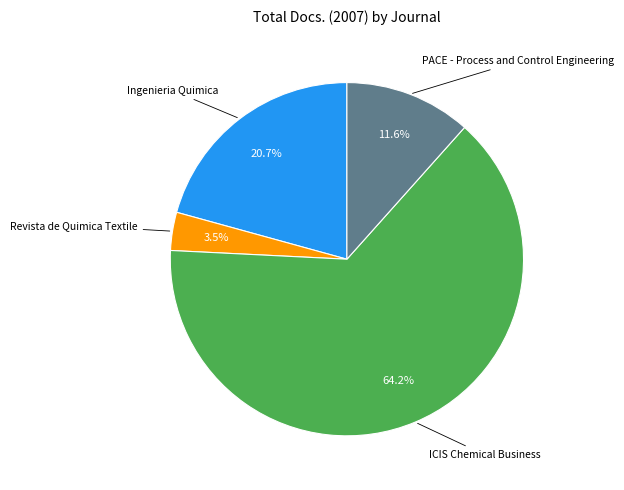

Is there a majority slice in this chart?

Yes